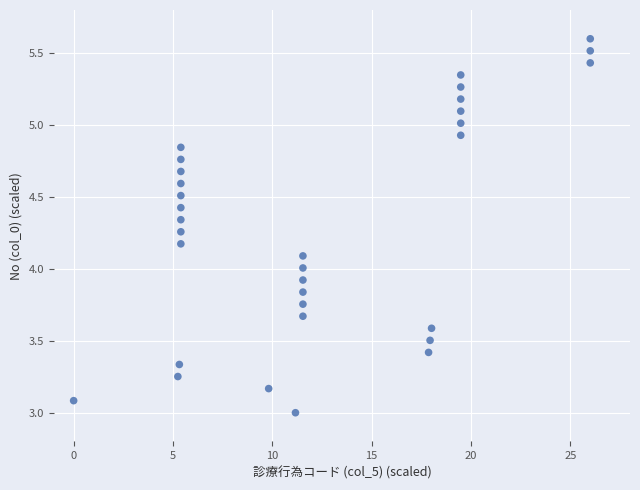

What is the range of Y values (max minus min)?

2.6